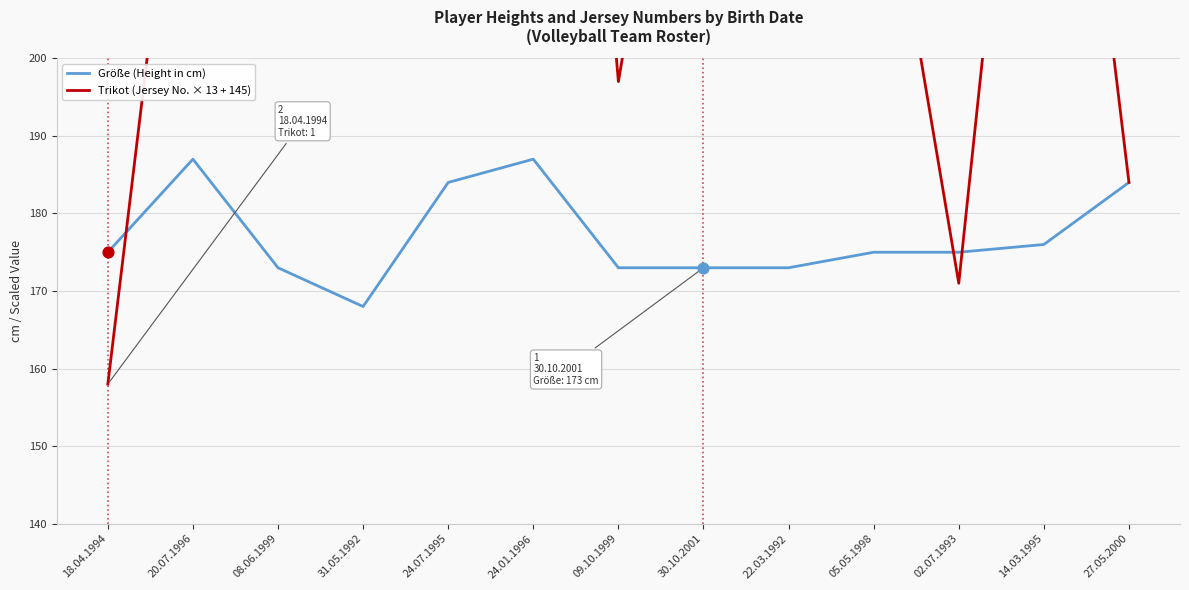

At how many categories does at least one series exceed 233?

7